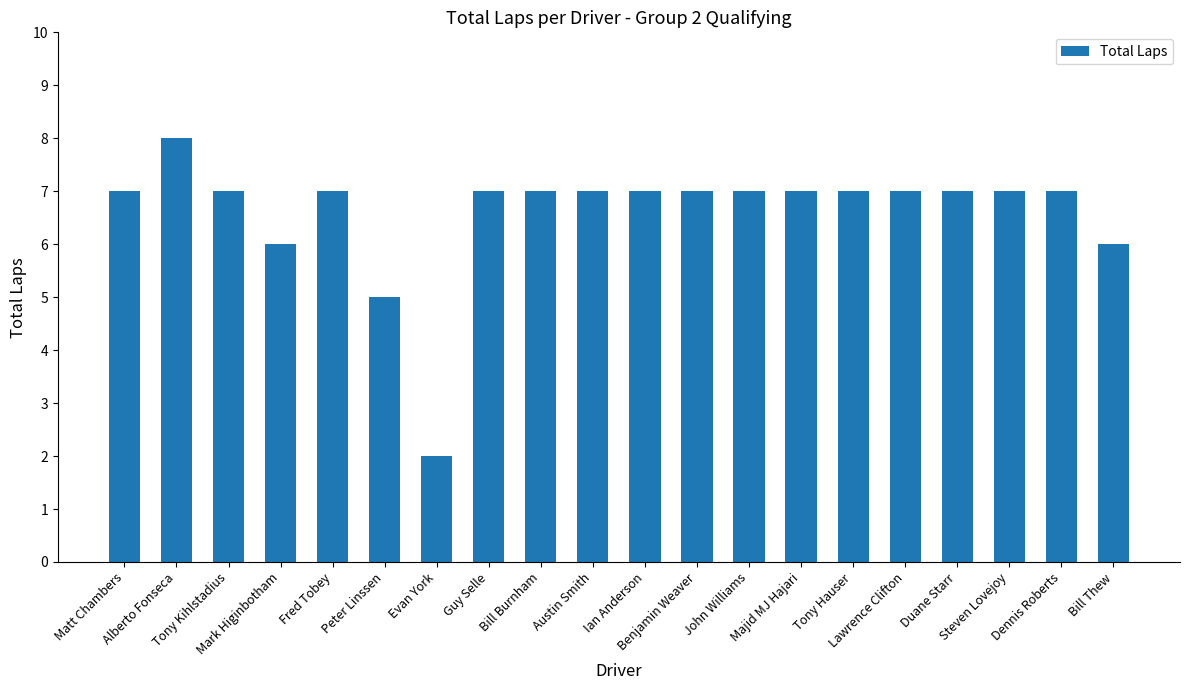

What is the minimum value shown in the chart?

2